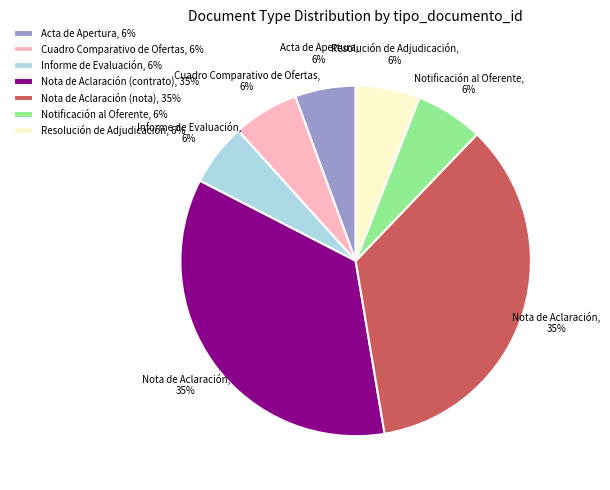

Combined, do Acta de Apertura, 6% and Cuadro Comparativo de Ofertas, 6% account for over 50%?

No